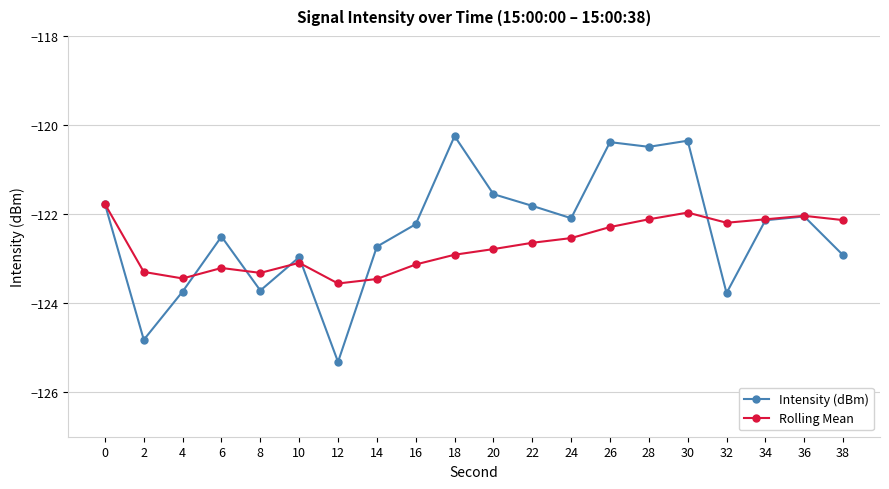

True or false: Rolling Mean has more than 1 interior local peaks.

True